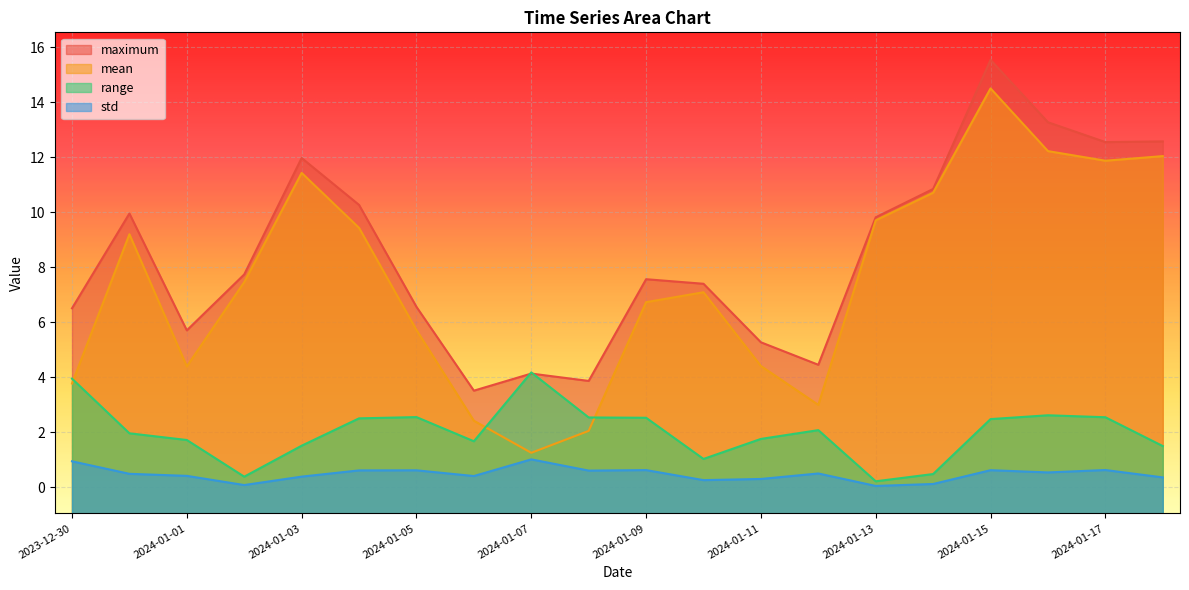

What is the maximum value shown in the chart?

15.5